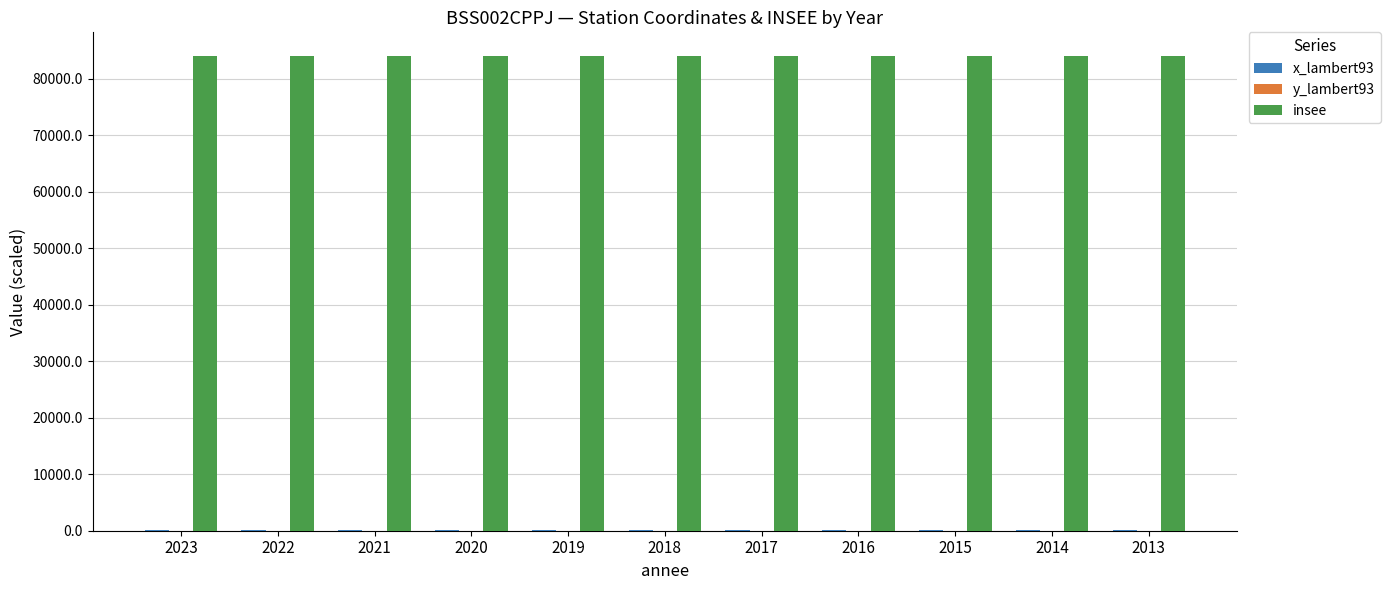

Which series has the largest total across all categories?

insee